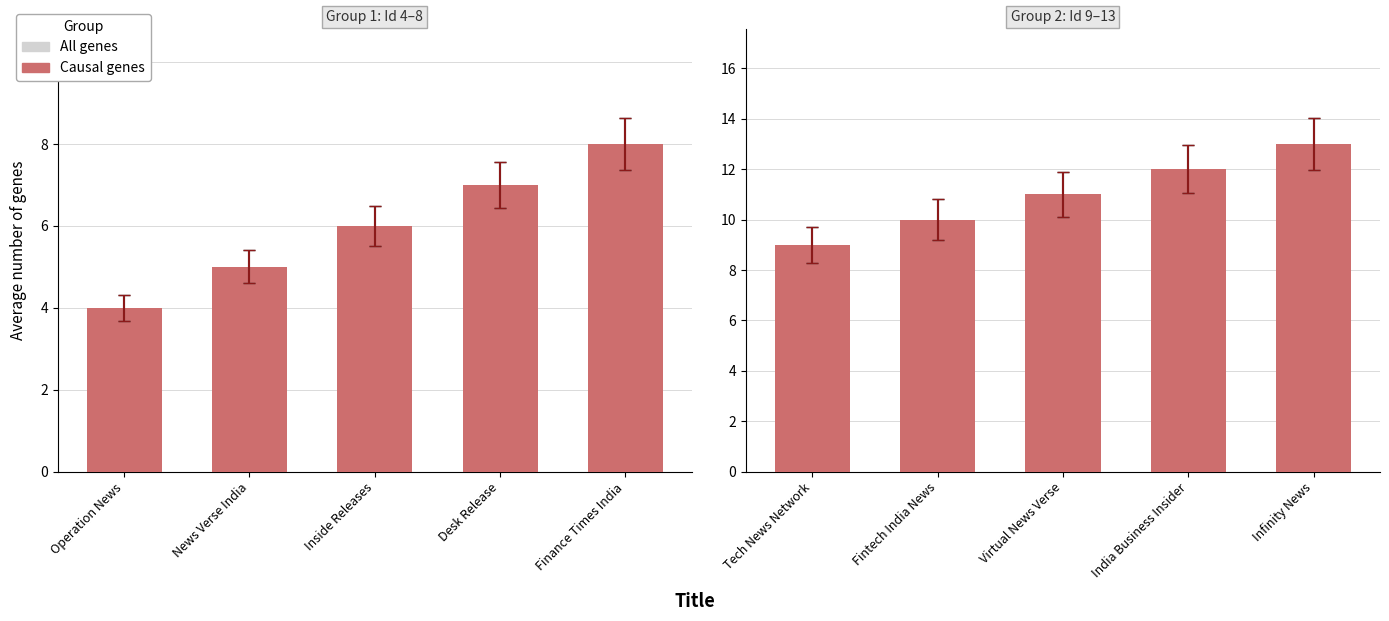

Which category has the lowest value in the All genes series?

Tech News Network